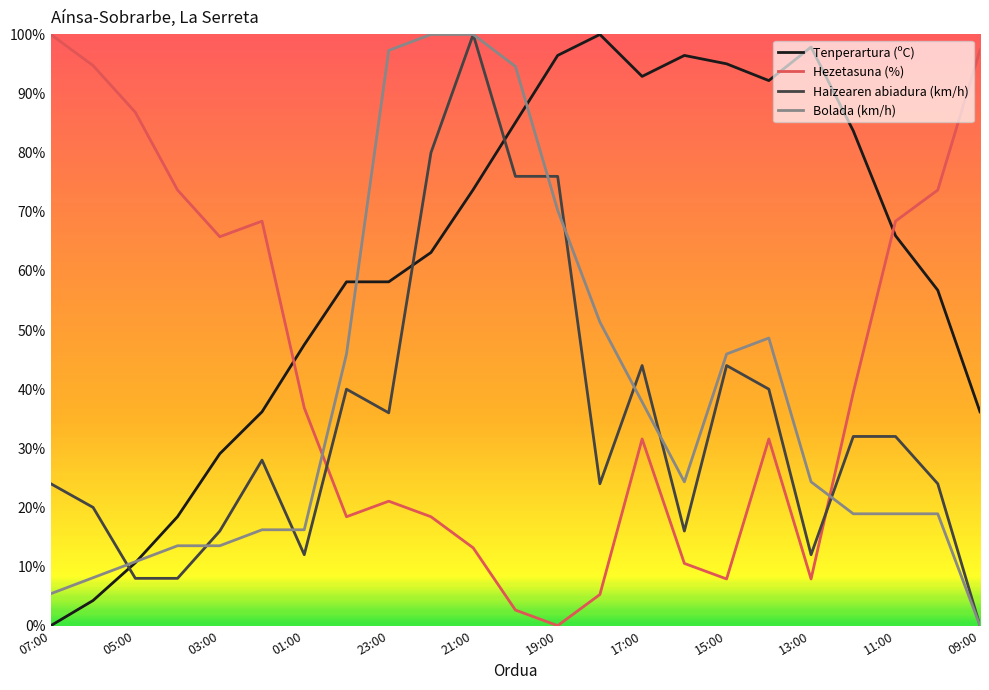

How many intersections are there between Tenperartura (ºC) and Hezetasuna (%)?

2